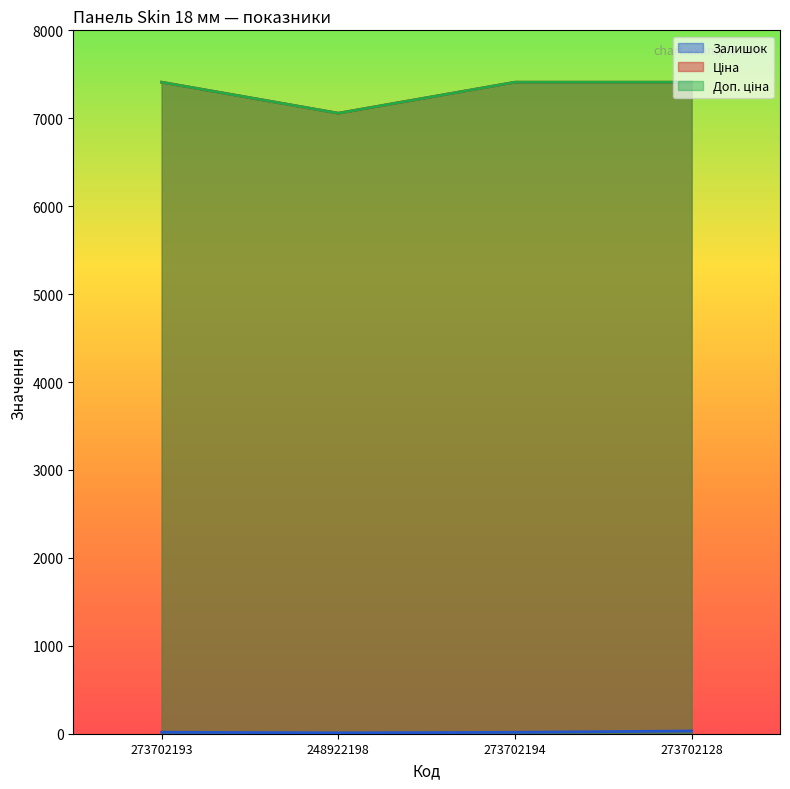

How many distinct data groups are displayed?

3